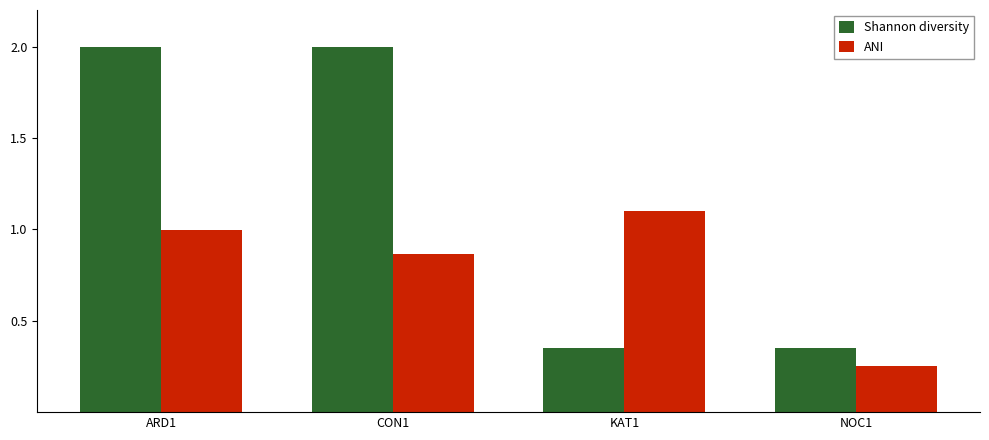

The Shannon diversity series shows 2.0 at ARD1. True or false?

True